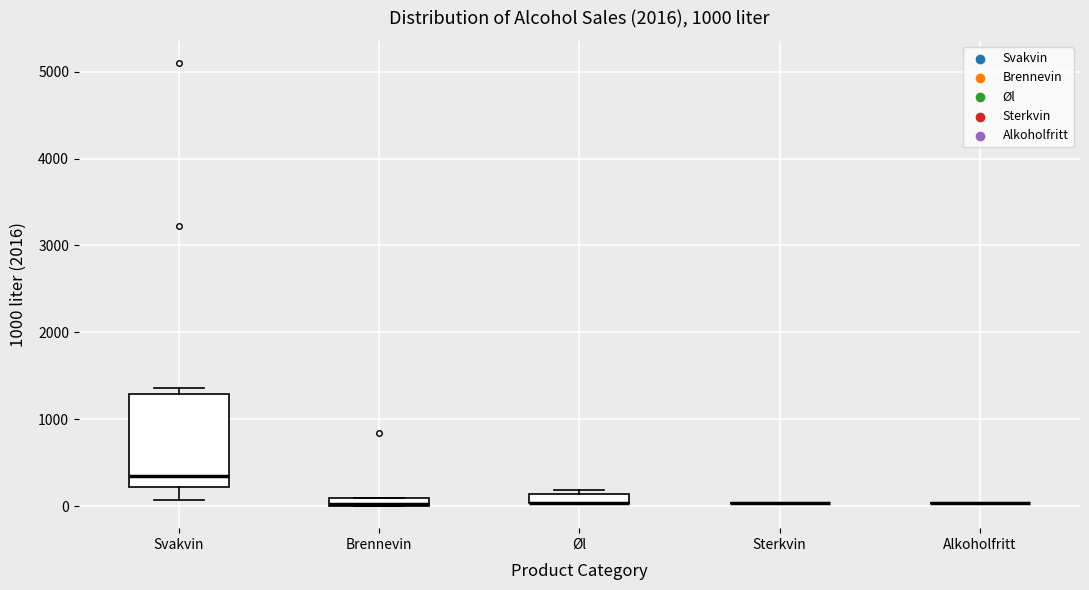

Which box is the tallest, from its lower edge to its upper edge?

Svakvin